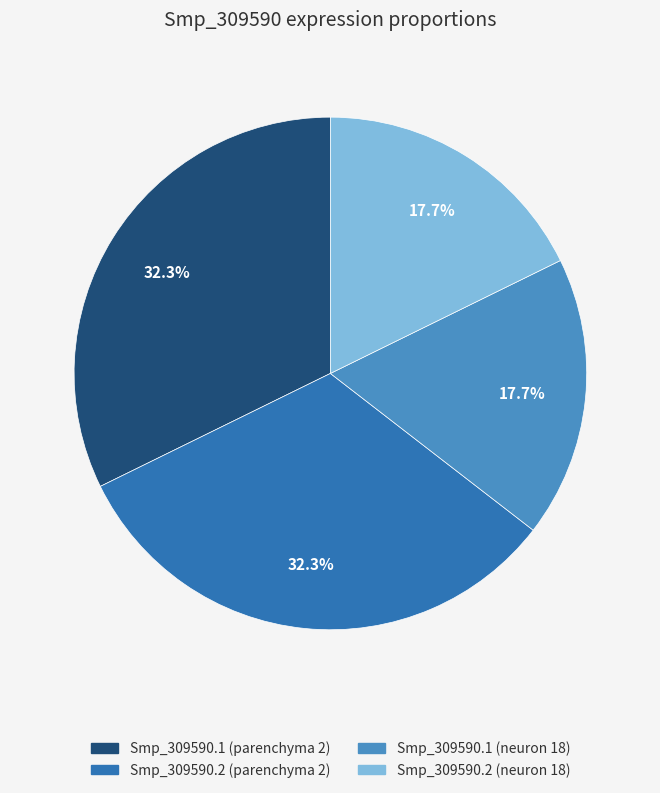

To the nearest percent, what portion does Smp_309590.2 (parenchyma 2) represent?

32%